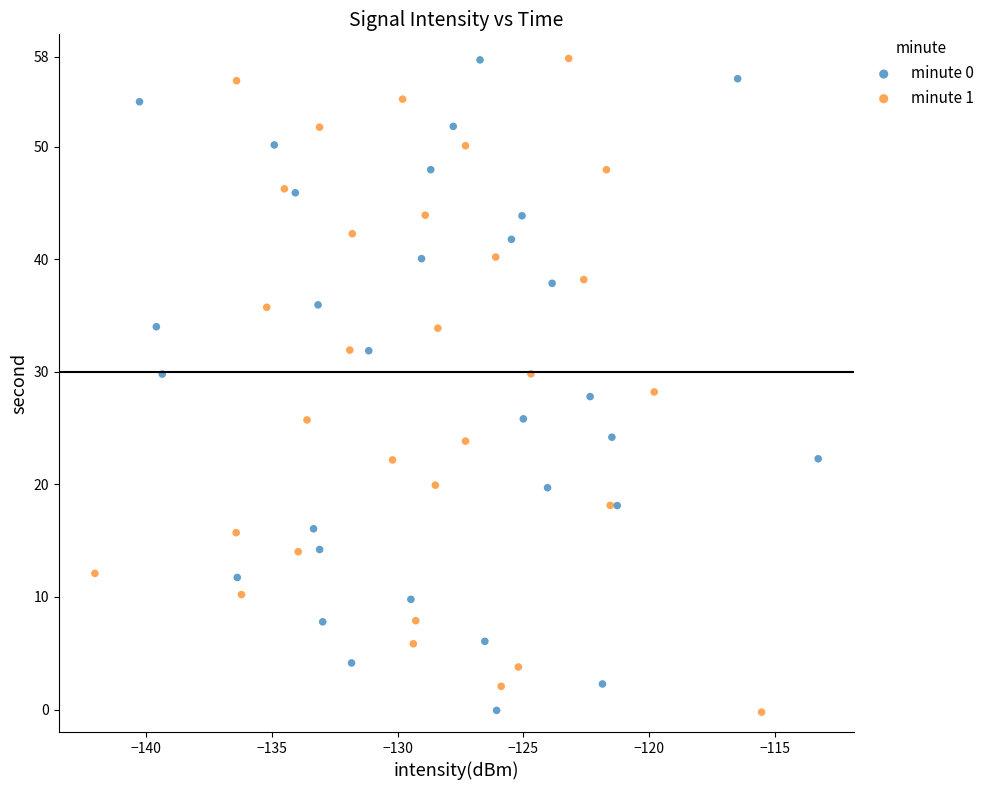

What are all the series names shown in the legend?

minute 0, minute 1